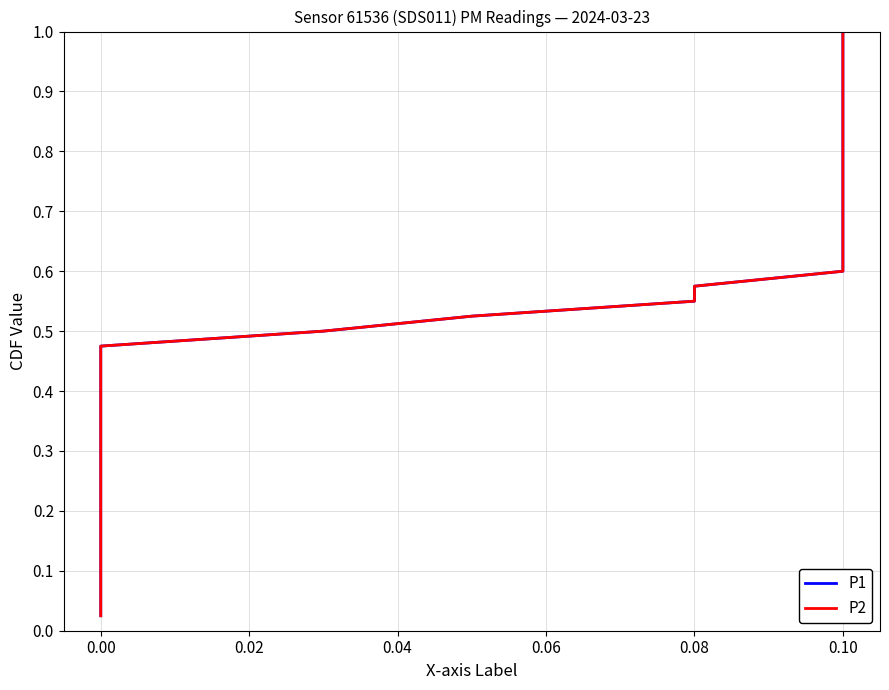

True or false: P1 has more than 0 points higher than both neighbors.

False